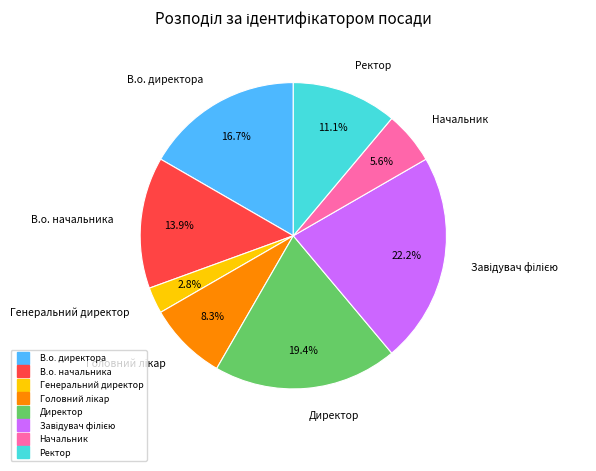

What is the smallest slice in the pie chart?

Генеральний директор